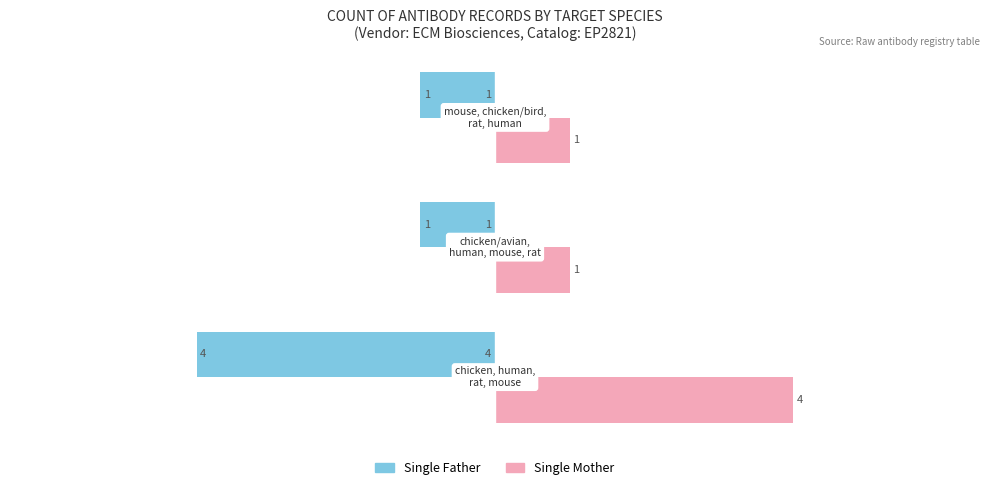

What is the greatest value displayed?

4